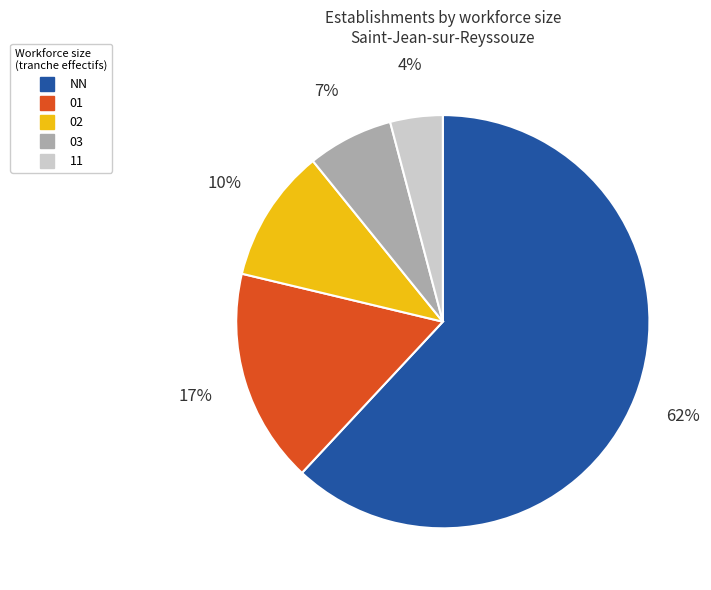

To the nearest percent, what is the difference between the largest and smallest slice percentages?

58%